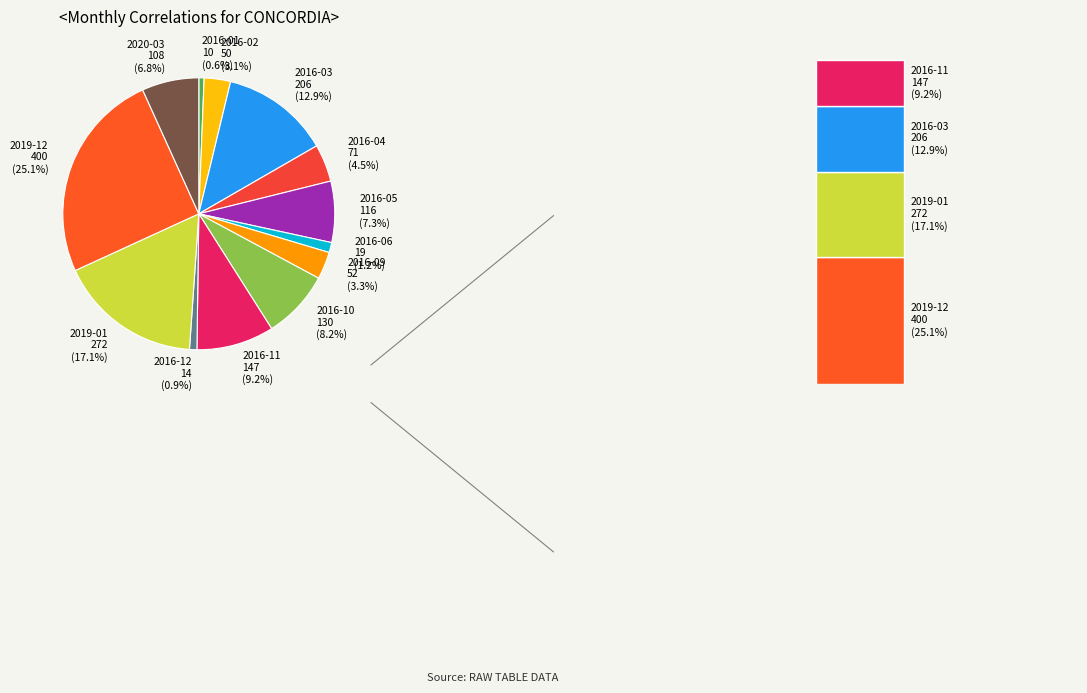

How many slices are in this pie chart?

13